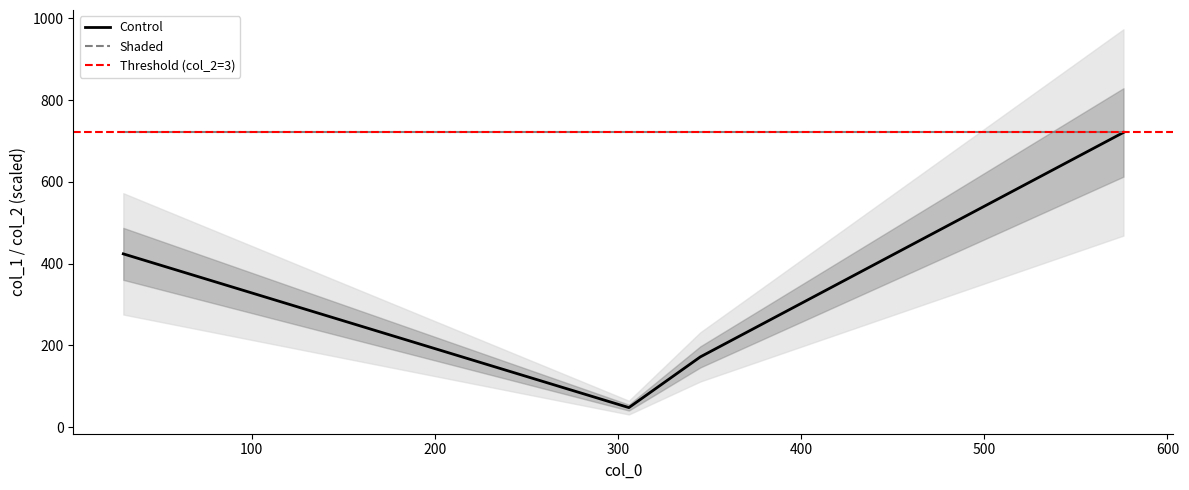

Reading left to right, what are all the values shown in this chart?

col_1: 345=172	30=424	306=48	576=721
col_2: 345=3	30=3	306=3	576=3